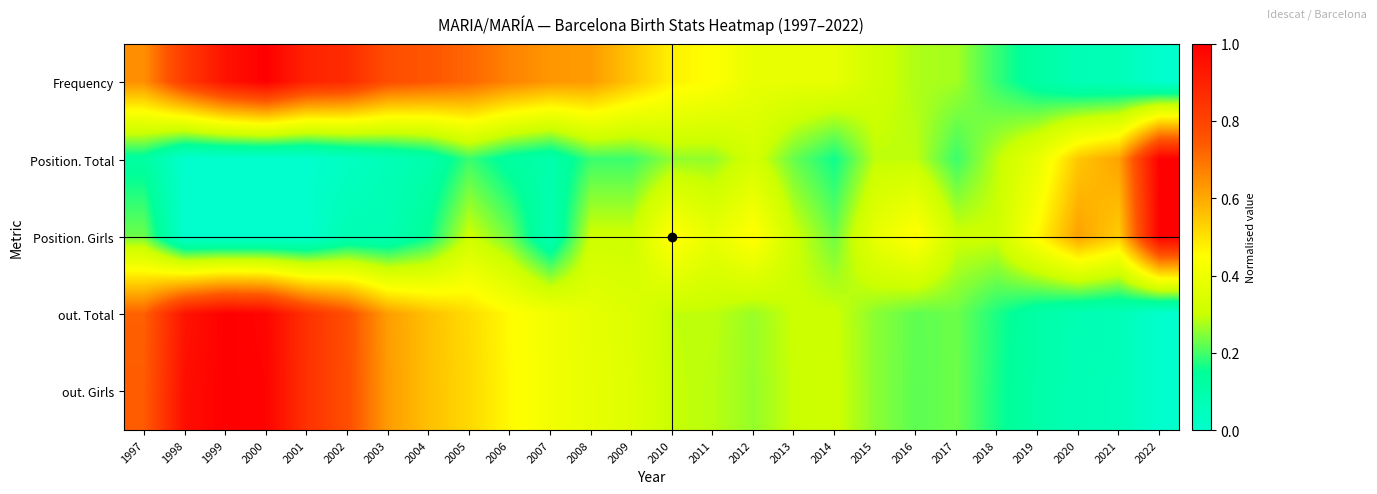

List the series in order of their peak value, lowest first.

Position. Girls, Position. Total, Frequency, out. Total, out. Girls